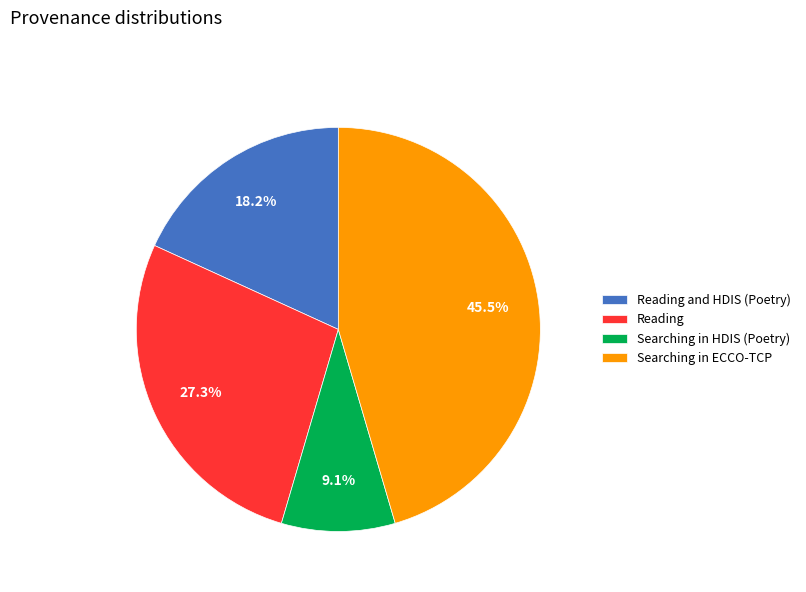

What is the largest slice in the pie chart?

Searching in ECCO-TCP